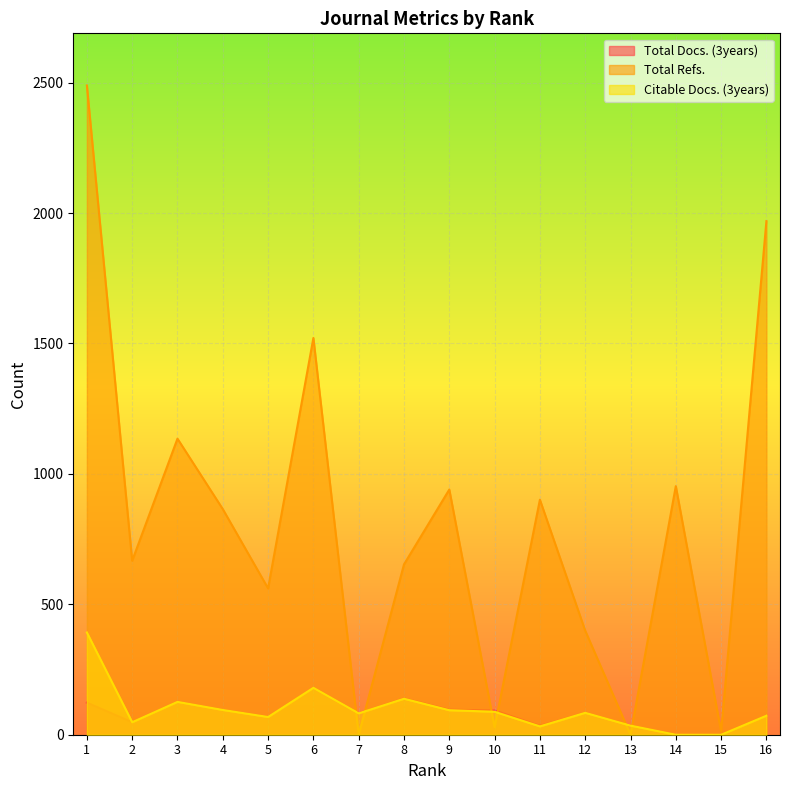

Does the chart display data point markers on the line(s)?

No